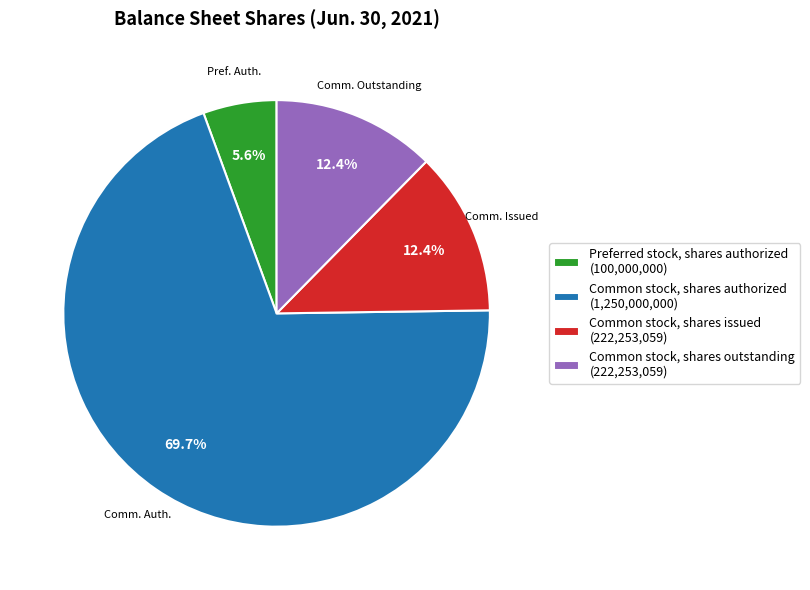

Is the sum of Common stock, shares issued (222,253,059) and Common stock, shares outstanding (222,253,059) greater than half?

No